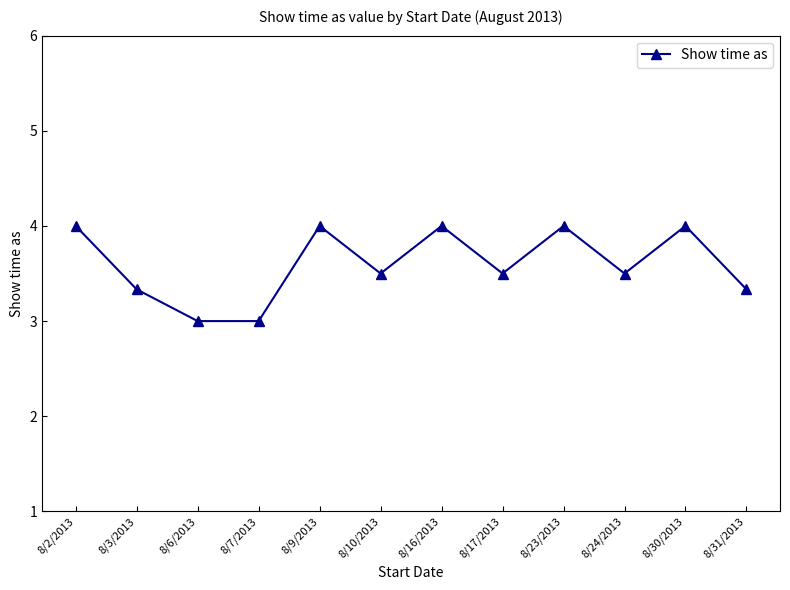

The value at 8/7/2013 is 1.8. True or false?

False